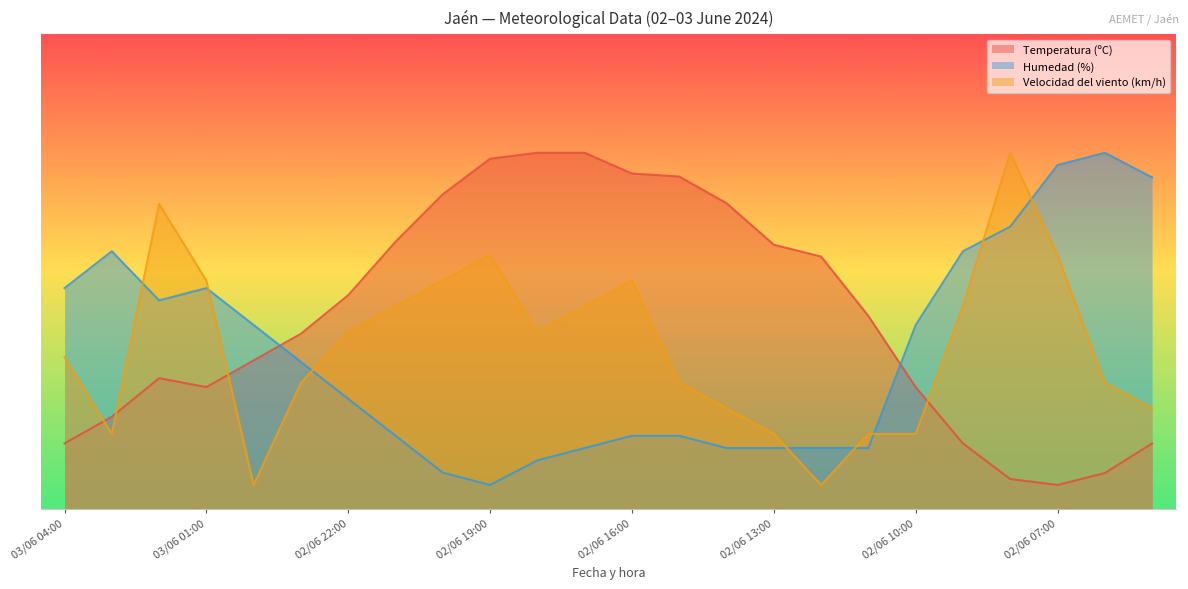

True or false: Humedad (%) has a value of 46.5 at 03/06 01:00.

True